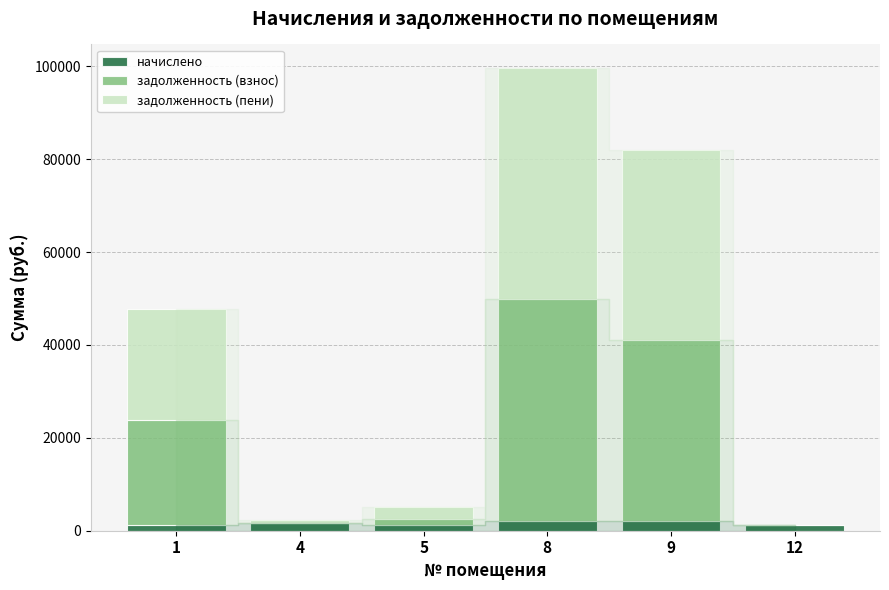

What is the maximum value for начислено?

2166.6